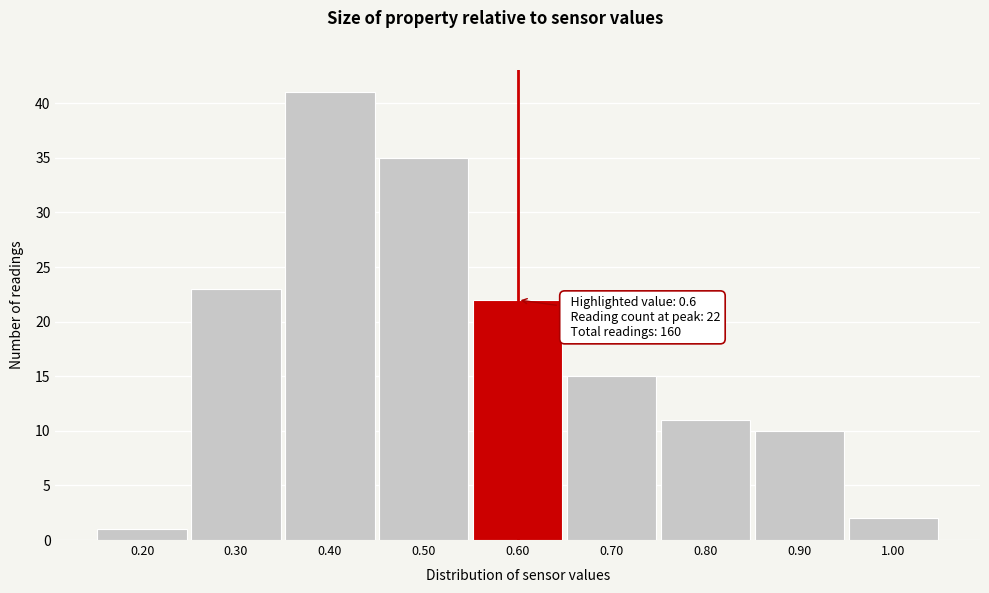

Which range on the x-axis has the tallest bar?

0.35 to 0.45